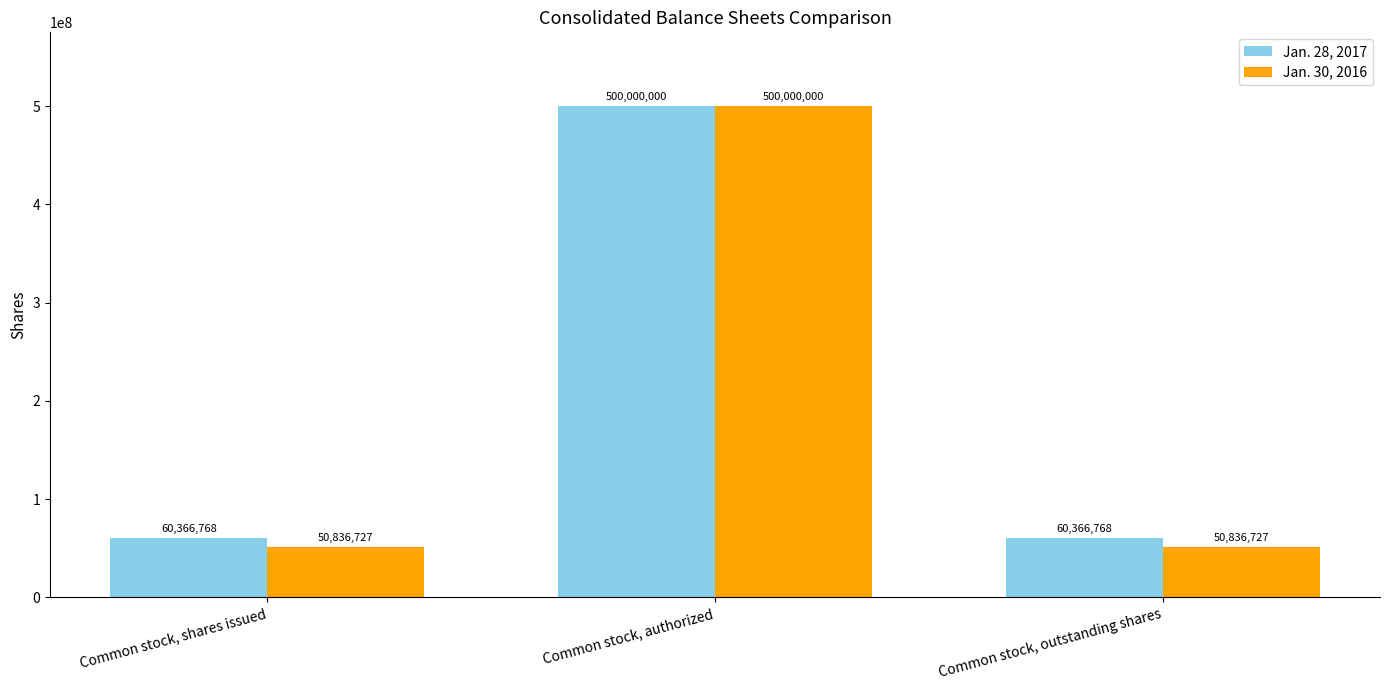

Which category has the highest value in the Jan. 28, 2017 series?

Common stock, authorized